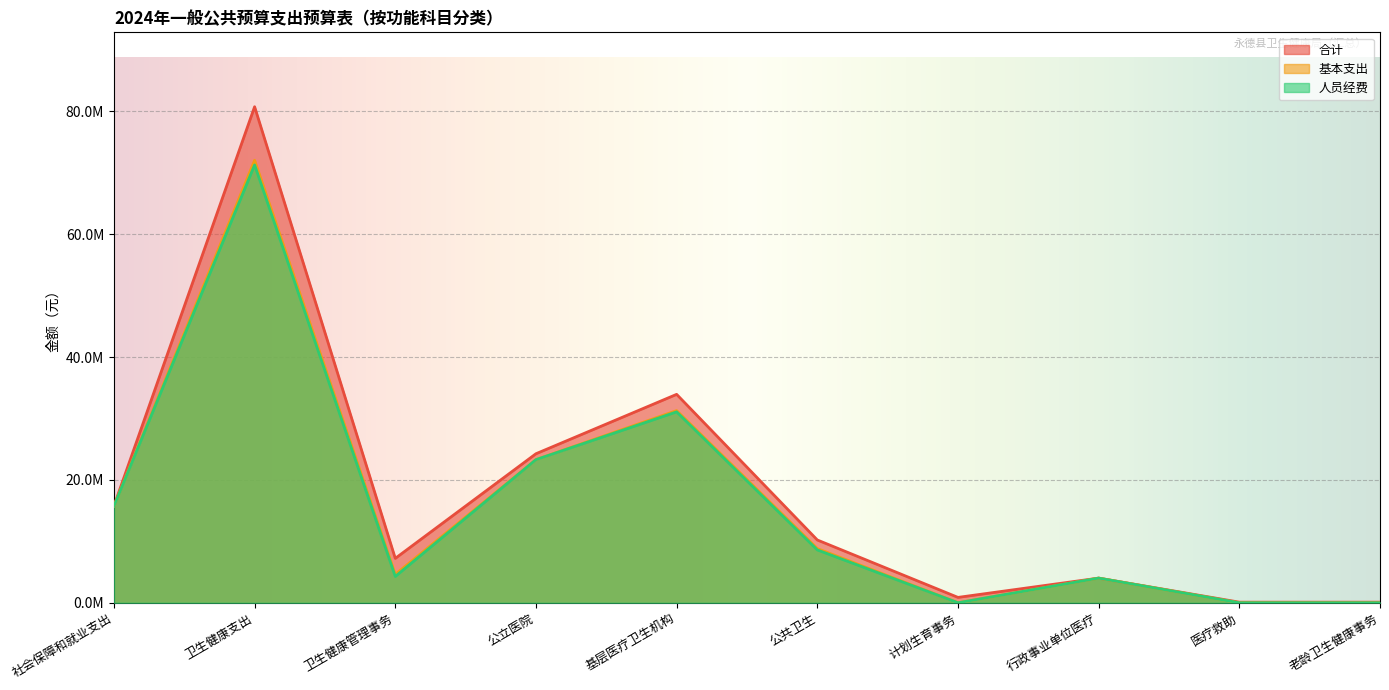

What is the label of the 6th point from the right?

基层医疗卫生机构